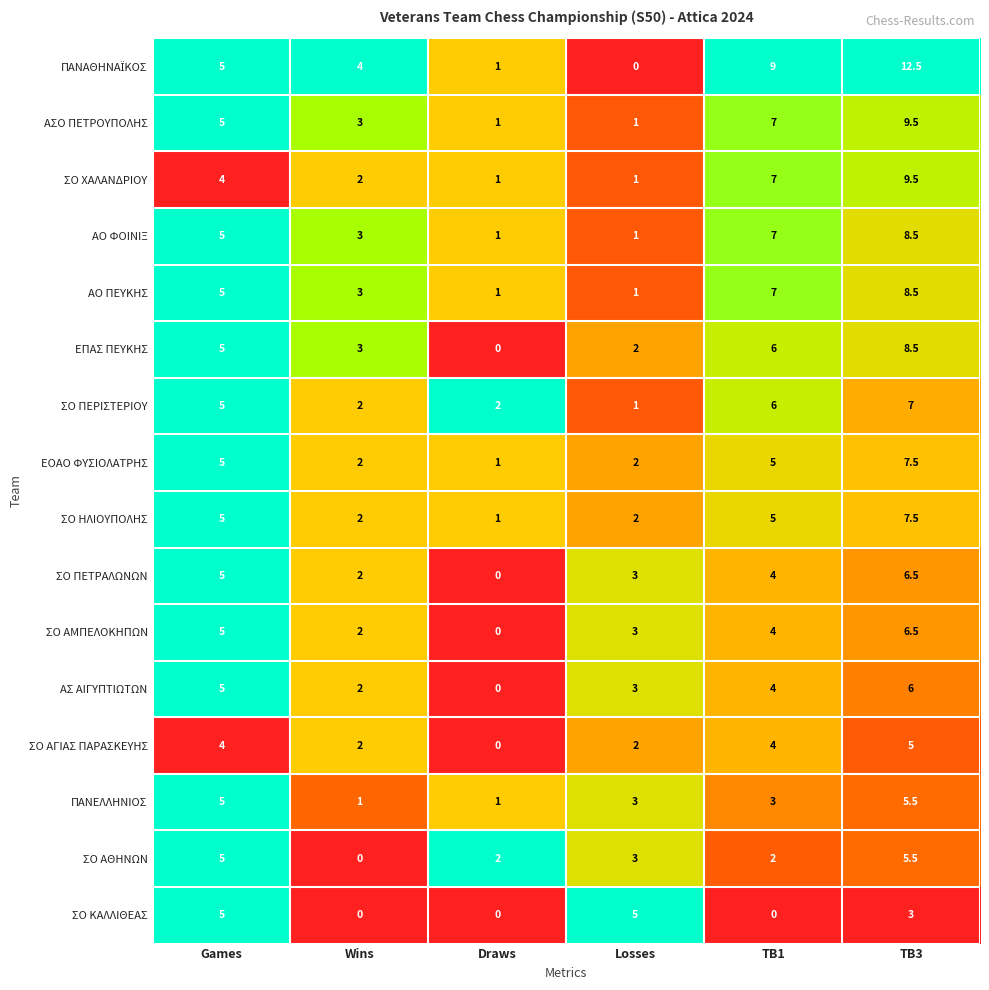

What is the average value of the ΠΑΝΕΛΛΗΝΙΟΣ series?

3.1